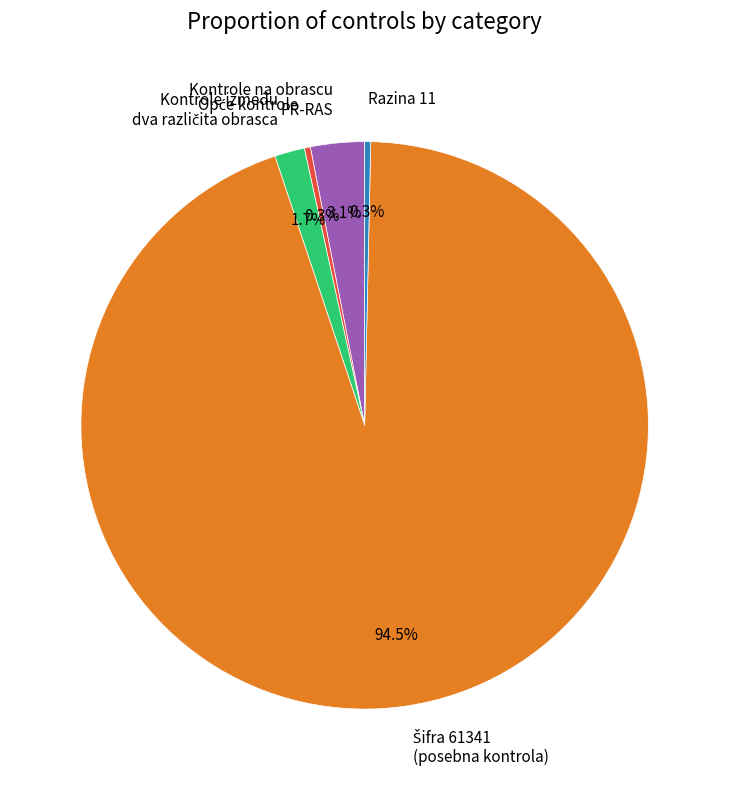

Count the number of slices in the pie.

5